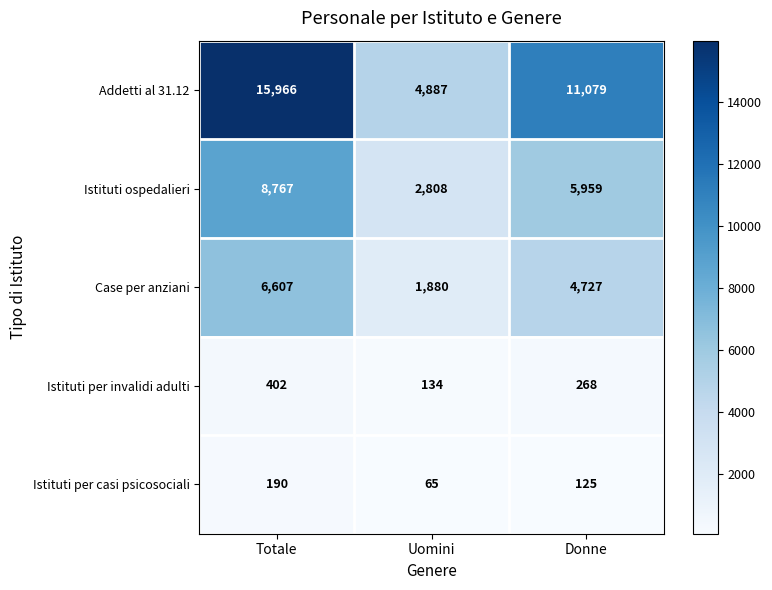

What is the spread (max minus min) of values at Totale?

15776